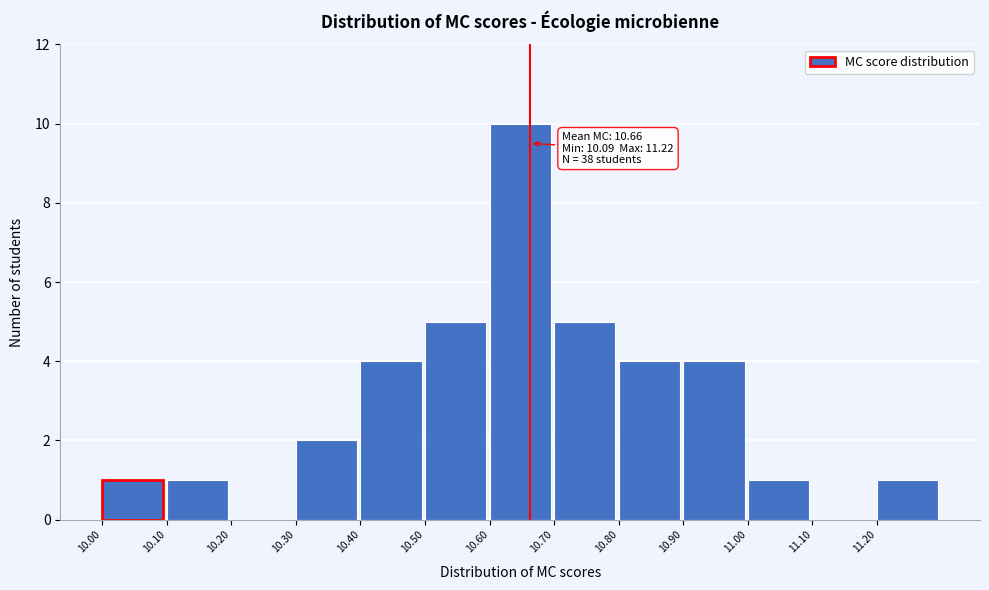

Over which range of the x-axis is the bar tallest?

10.6 to 10.7